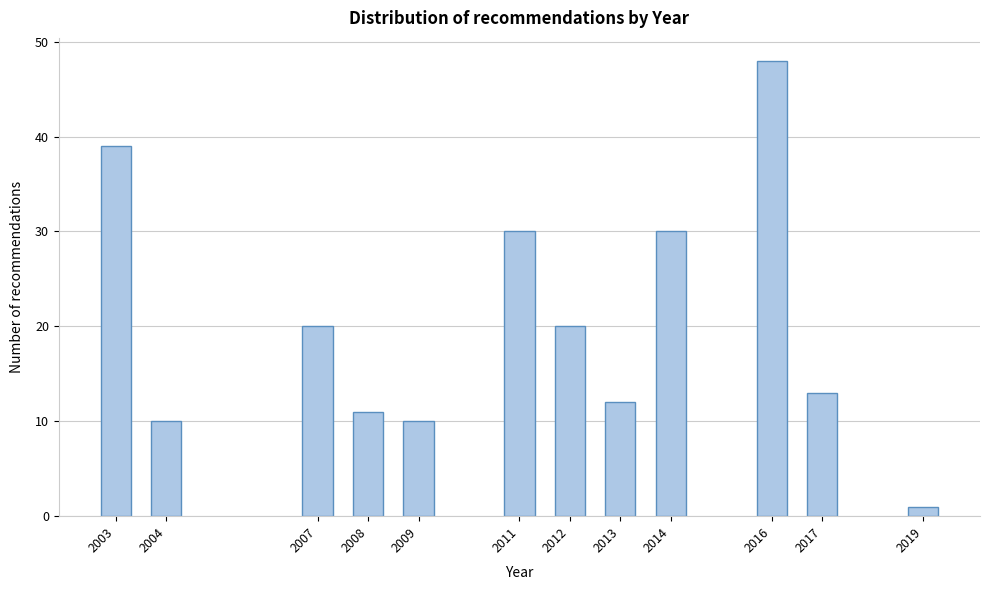

Reading left to right, transcribe all the data shown in this chart.

39	10	20	11	10	30	20	12	30	48	13	1